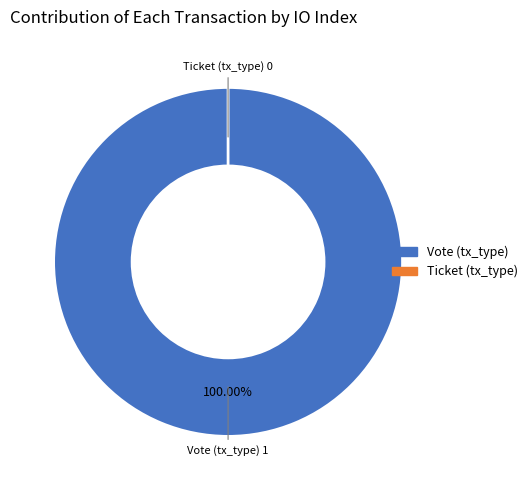

What percentage is the Vote (tx_type) slice, to the nearest percent?

100%